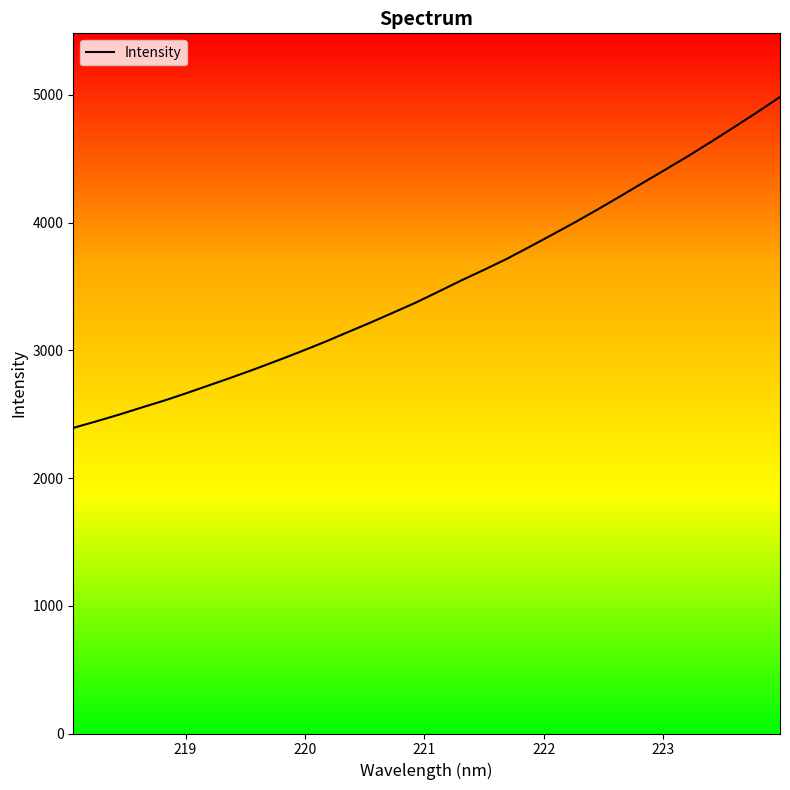

What is the minimum value shown in the chart?

2392.7